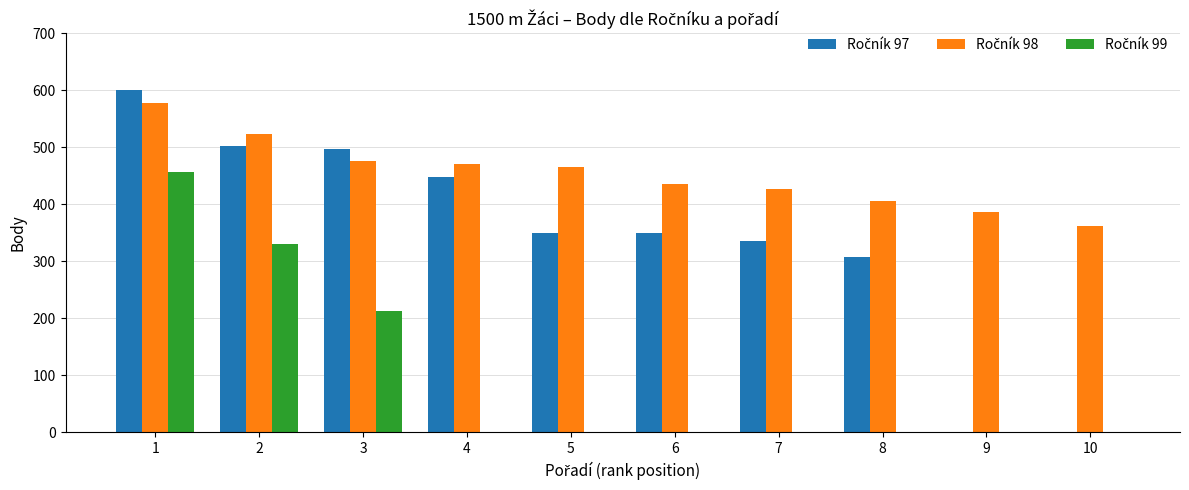

What is the difference between the highest and lowest values at 2?

193